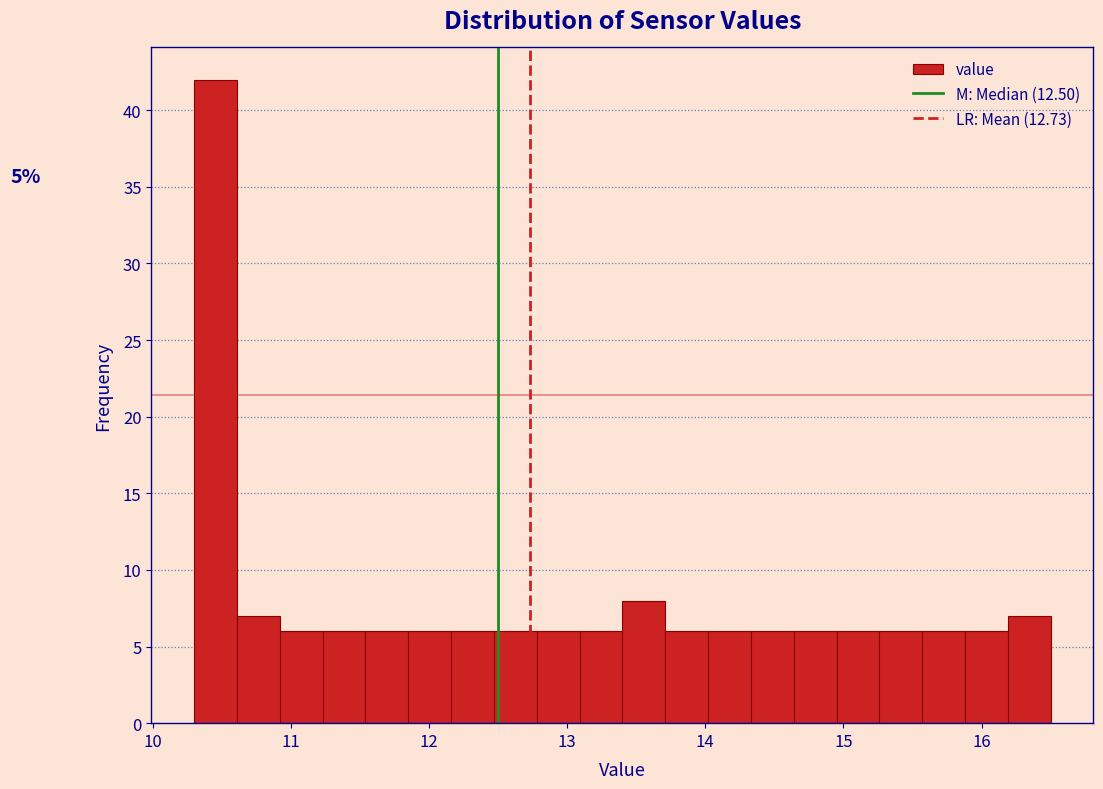

Read against the x-axis, roughly where is the centre of the tallest bar?

10.5